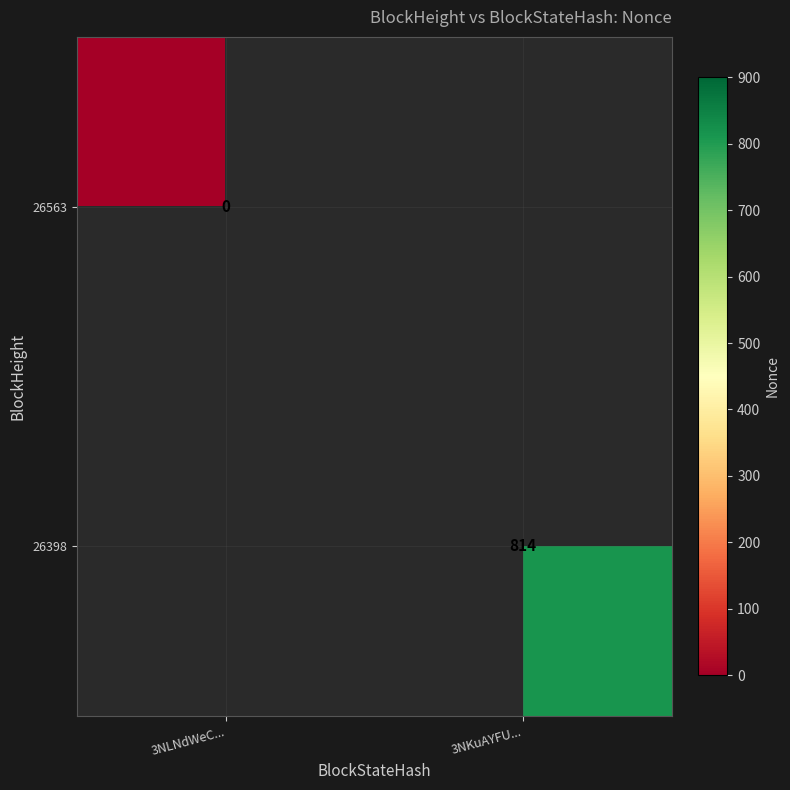

Rank the categories by 26398 value from highest to lowest.

3NLNdWeC..., 3NKuAYFU...